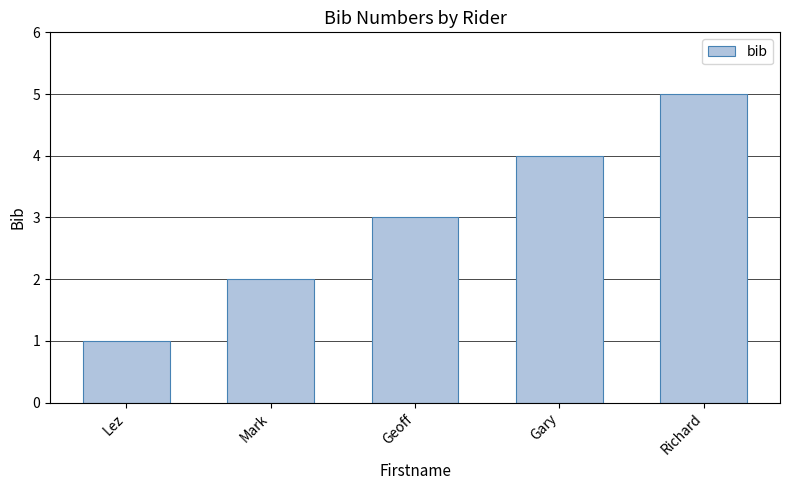

Count the number of data series in this chart.

1